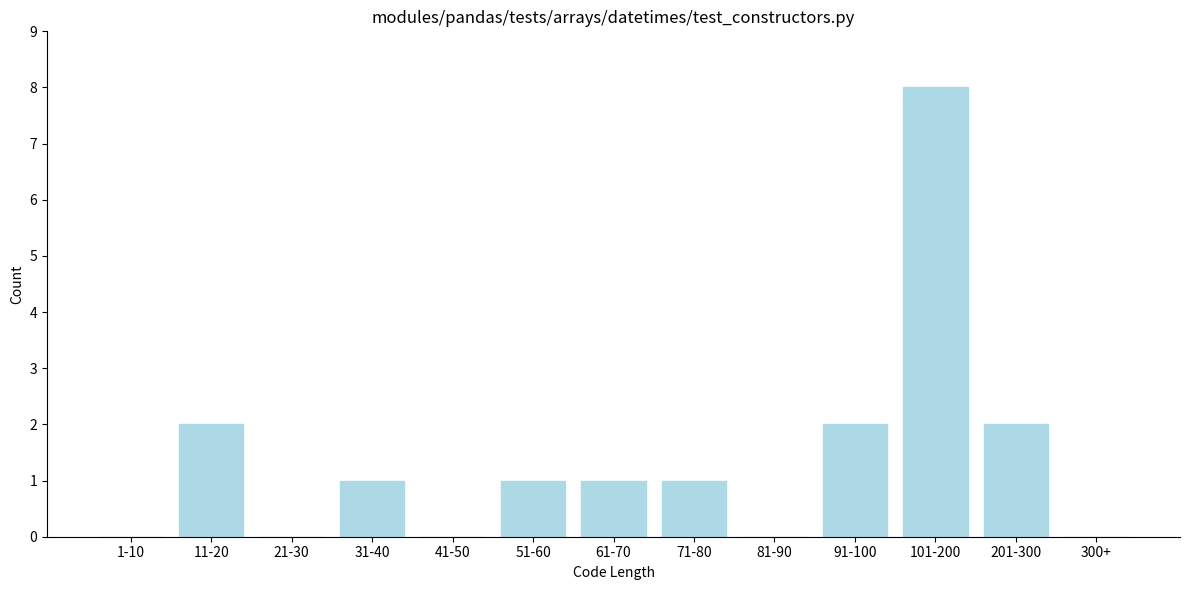

Reading left to right, what are all the values shown in this chart?

1-10=0	11-20=2	21-30=0	31-40=1	41-50=0	51-60=1	61-70=1	71-80=1	81-90=0	91-100=2	101-200=8	201-300=2	300+=0